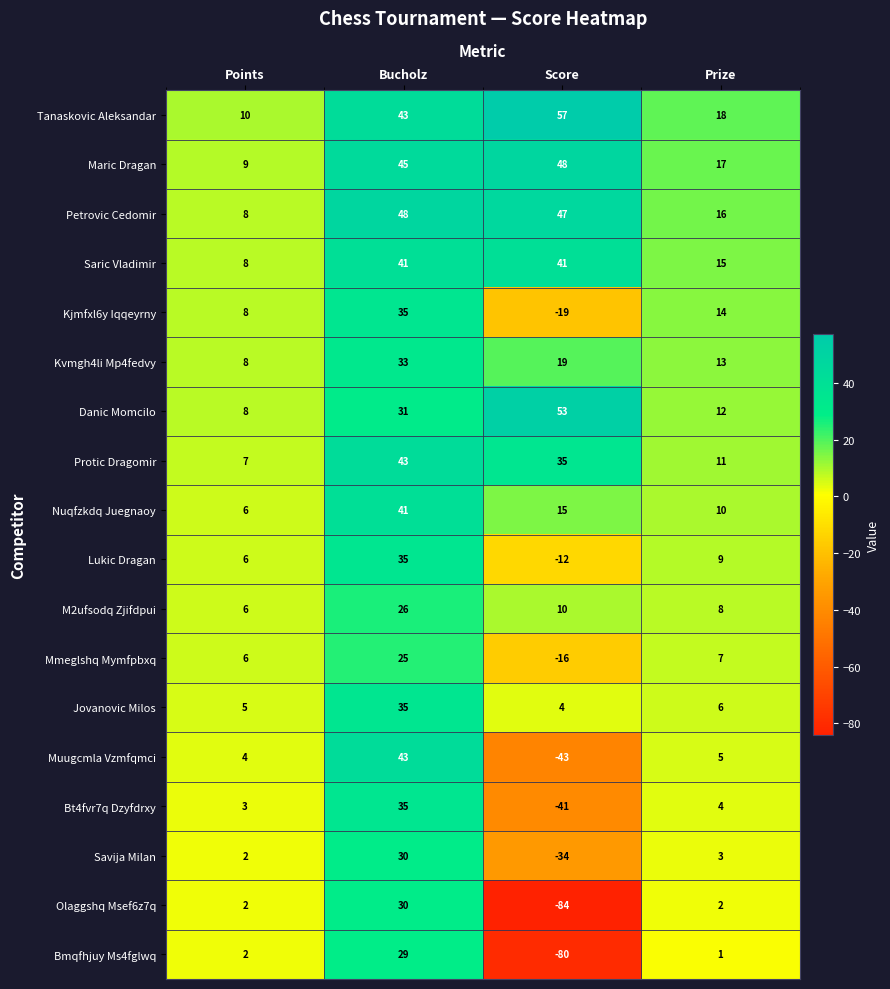

What is the smallest value displayed?

-84